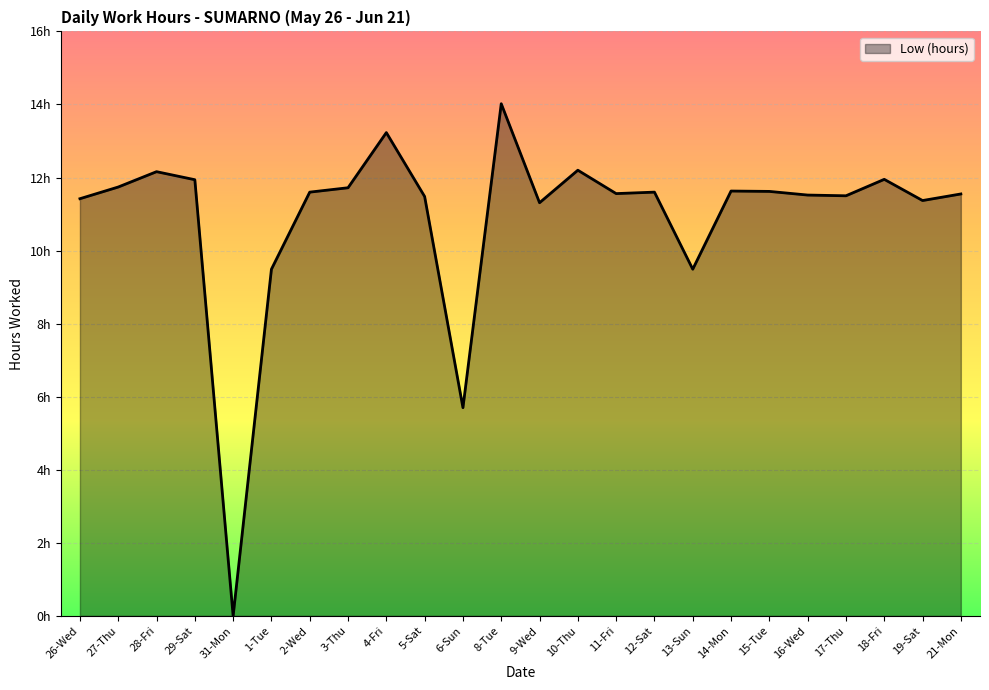

Is this an area chart (filled region under the line)?

Yes